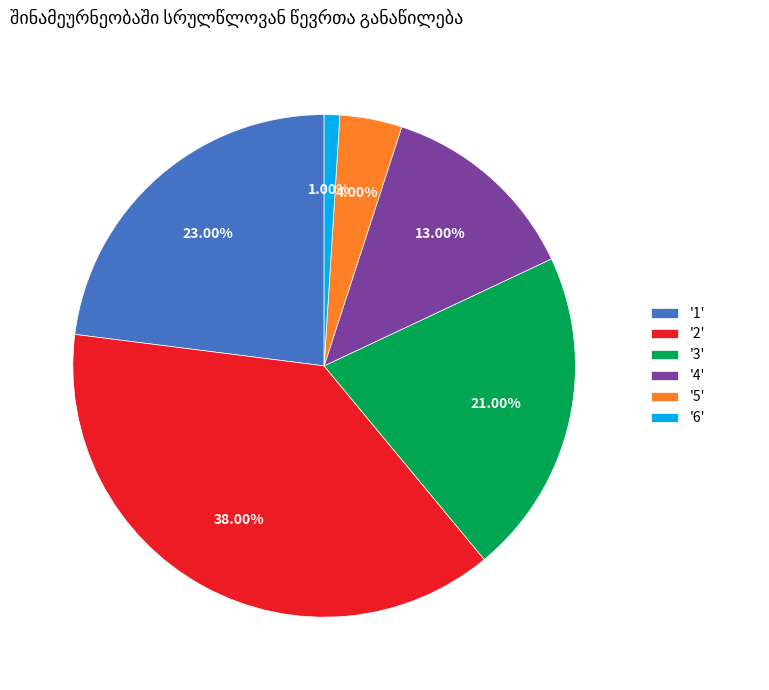

How many segments does this pie chart have?

6